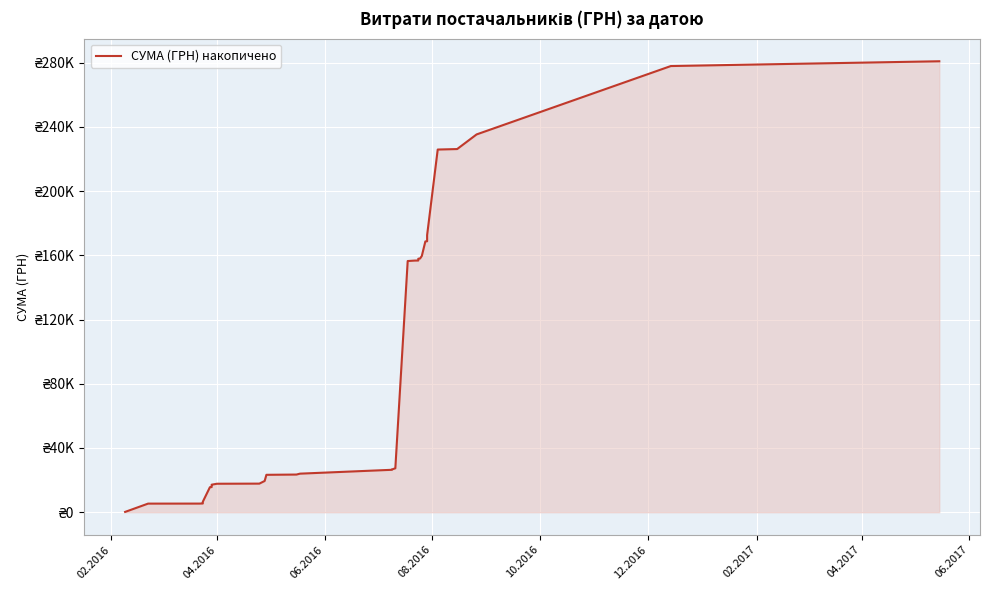

Which category has the lowest value across all series?

02.2016